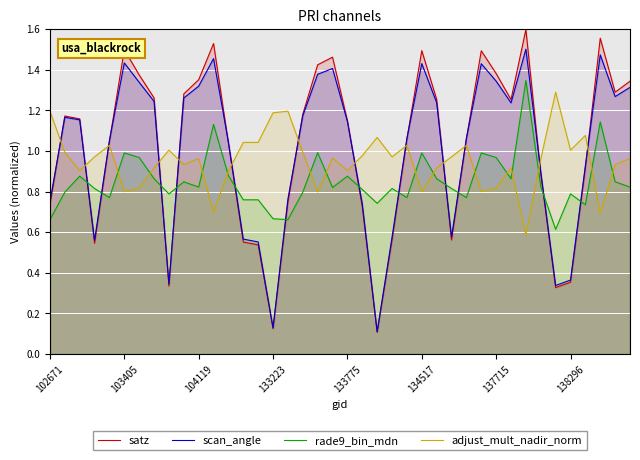

In adjust_mult_nadir_norm, how many points are higher than both neighbors (excluding endpoints)?

11